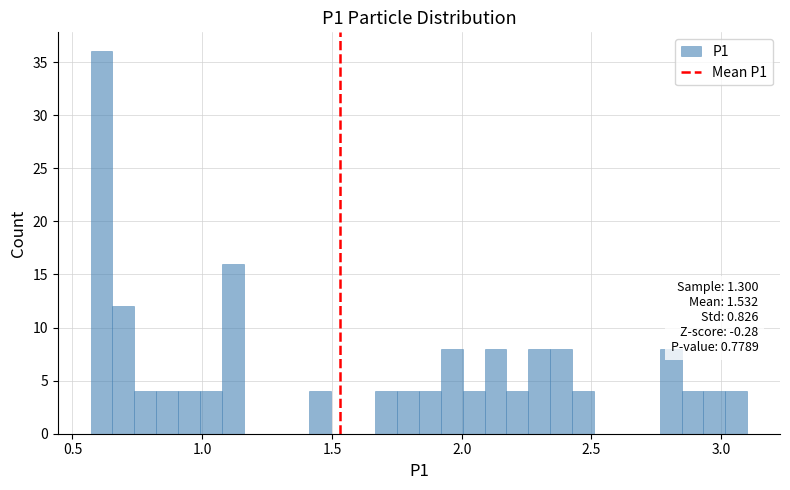

Read against the x-axis, roughly where is the centre of the tallest bar?

0.60